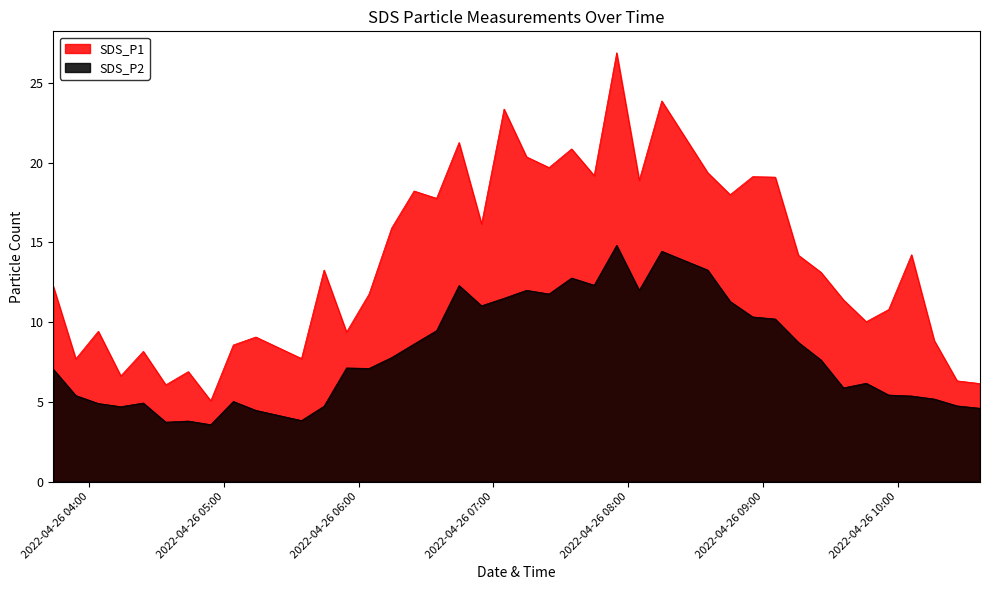

How many interior local valleys does the SDS_P2 series have?

10